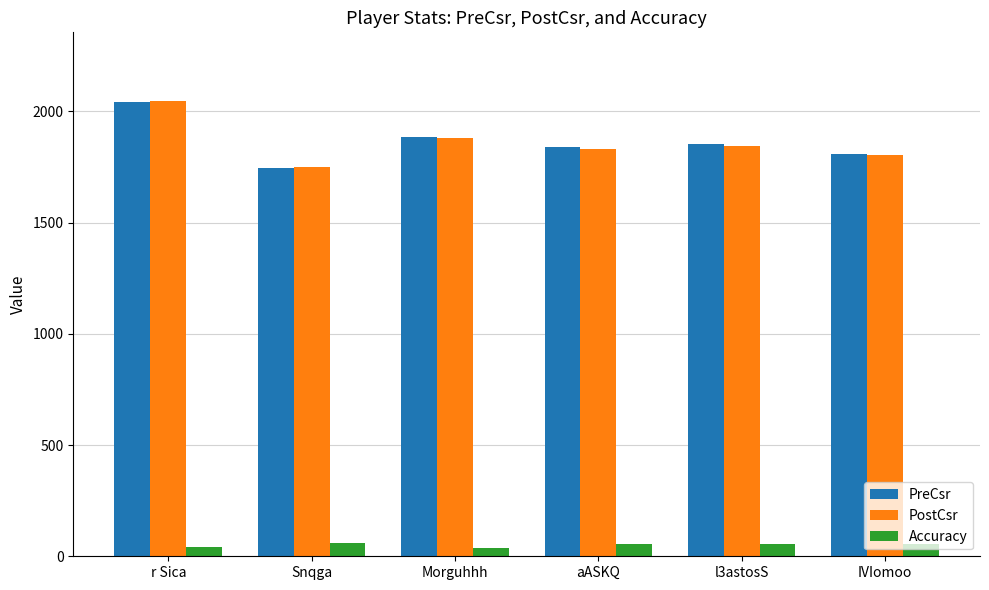

At how many categories does at least one series exceed 1130?

6